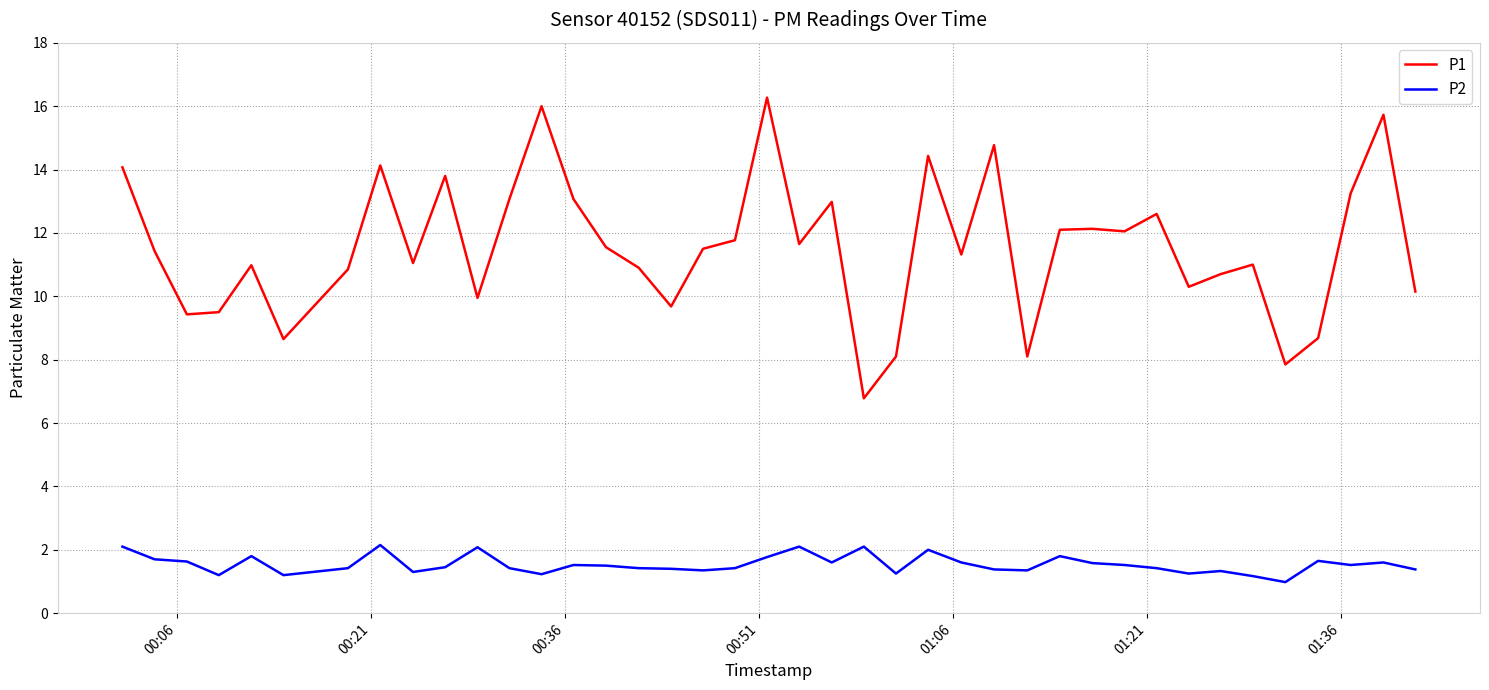

Which series has the largest range (max minus min)?

P1